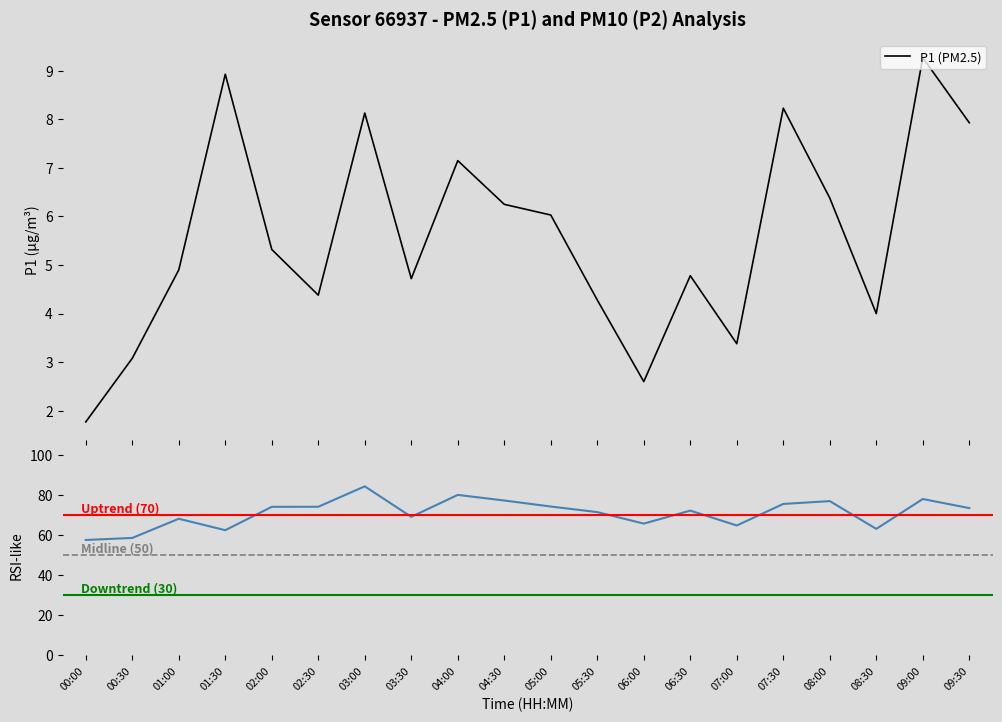

What is the minimum value shown in the chart?

1.8